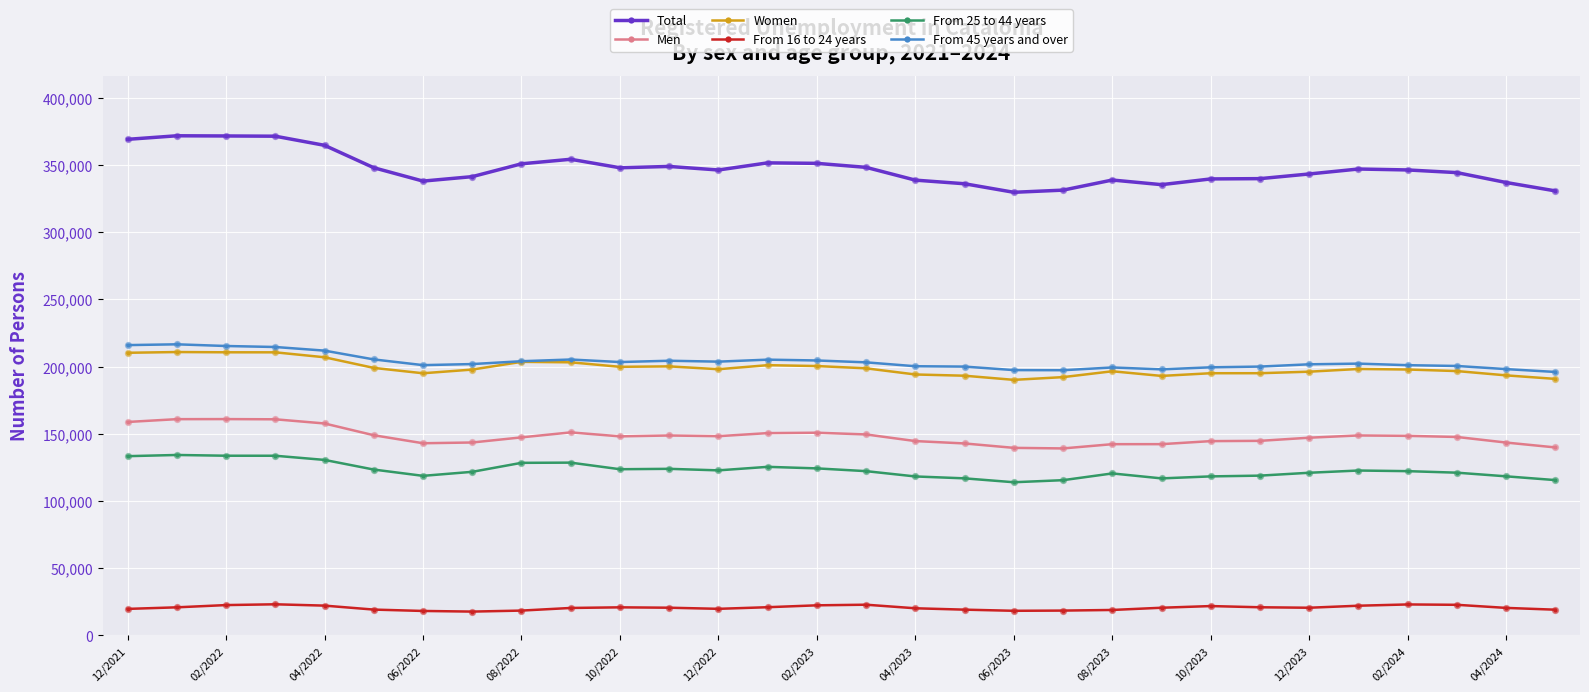

Which series has the largest range (max minus min)?

Total